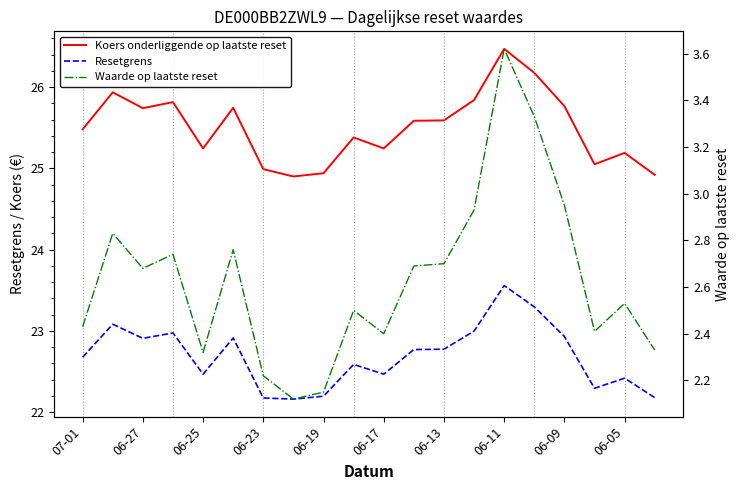

Is it true that Resetgrens equals 12.7 at 07-01?

False